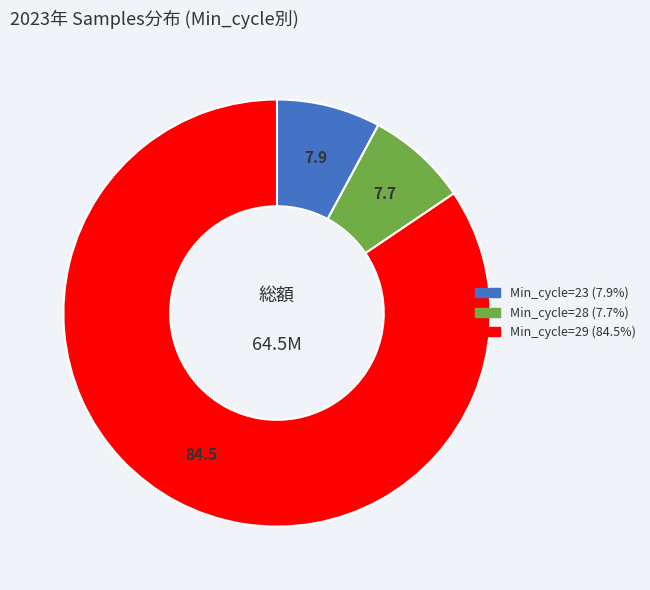

Does any single category account for the majority?

Yes